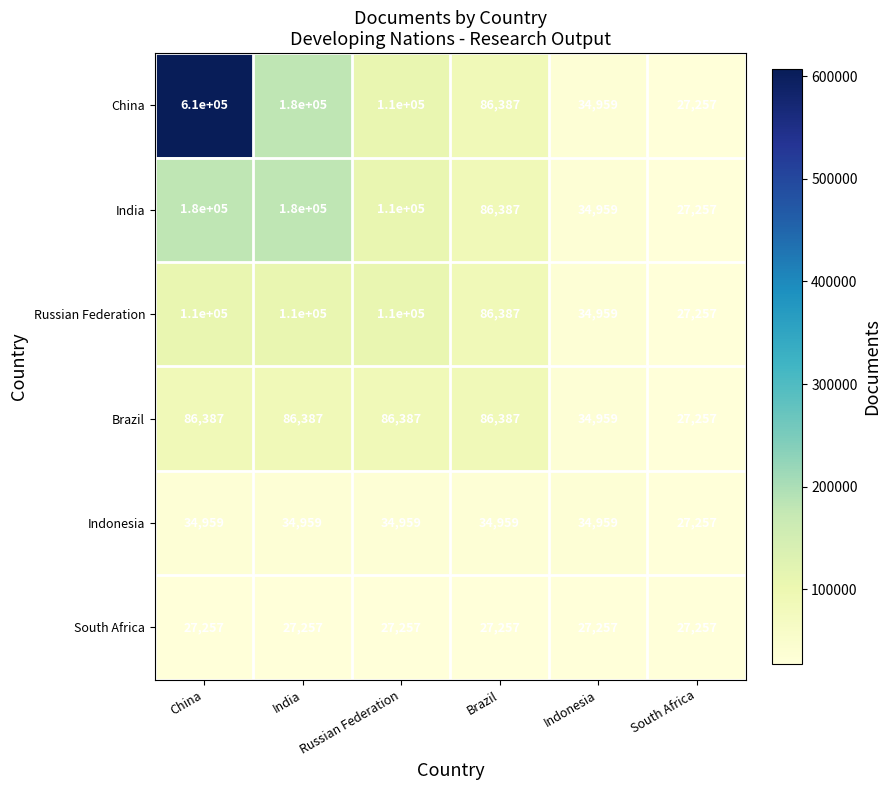

Is it true that India equals 110000 at Russian Federation?

True